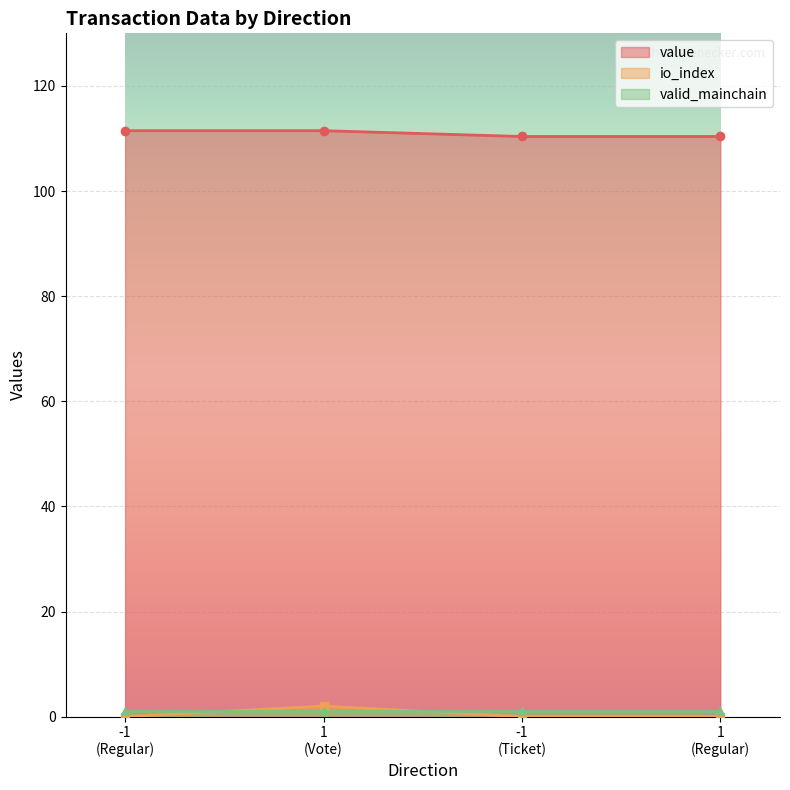

Between 1 (Vote) and -1 (Ticket), which is larger?

1 (Vote)